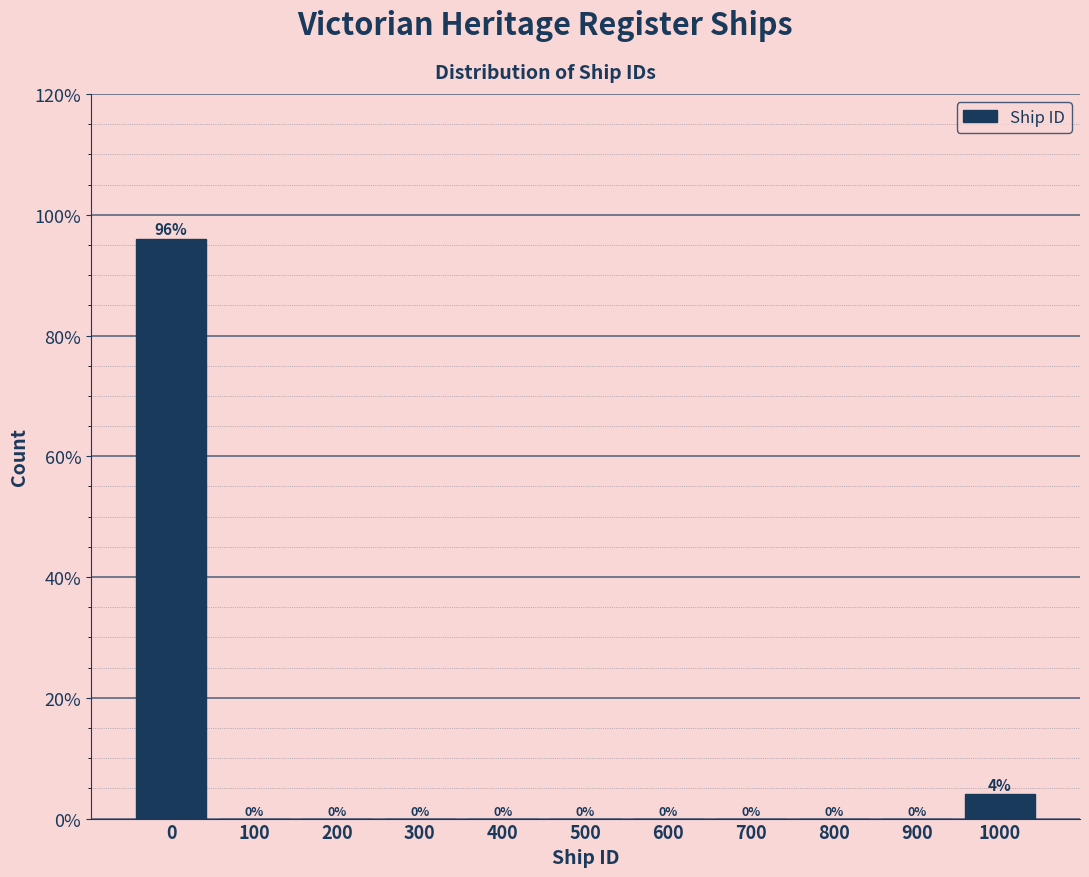

Reading left to right, transcribe all the data shown in this chart.

0=96	100=0	200=0	300=0	400=0	500=0	600=0	700=0	800=0	900=0	1000=4